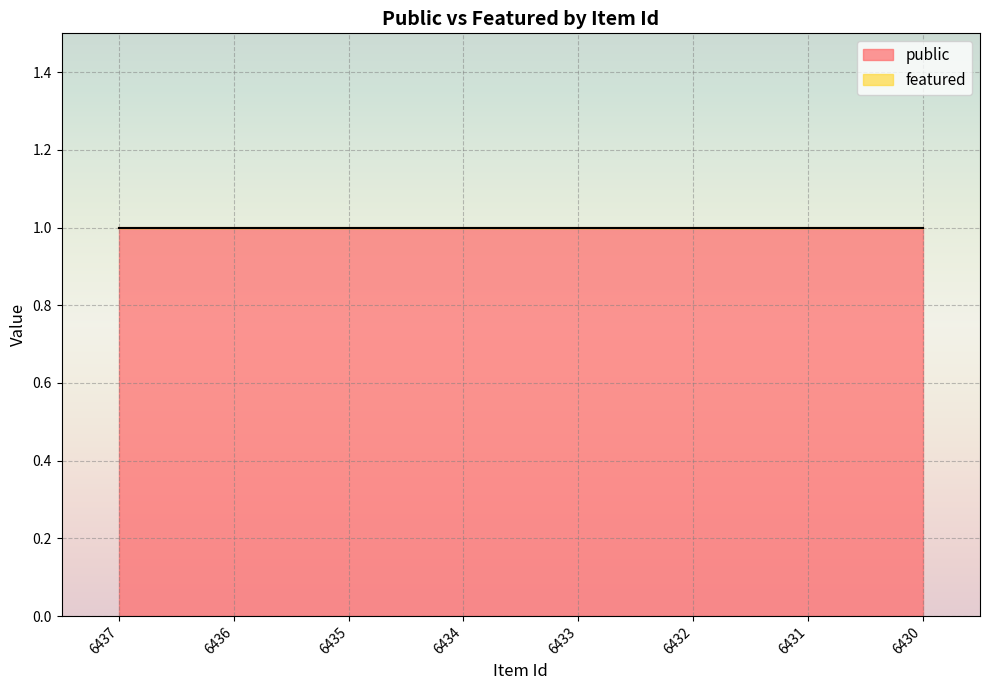

Reading right to left, list all the values displayed in this chart.

public: 6430=1	6431=1	6432=1	6433=1	6434=1	6435=1	6436=1	6437=1
featured: 6430=0	6431=0	6432=0	6433=0	6434=0	6435=0	6436=0	6437=0